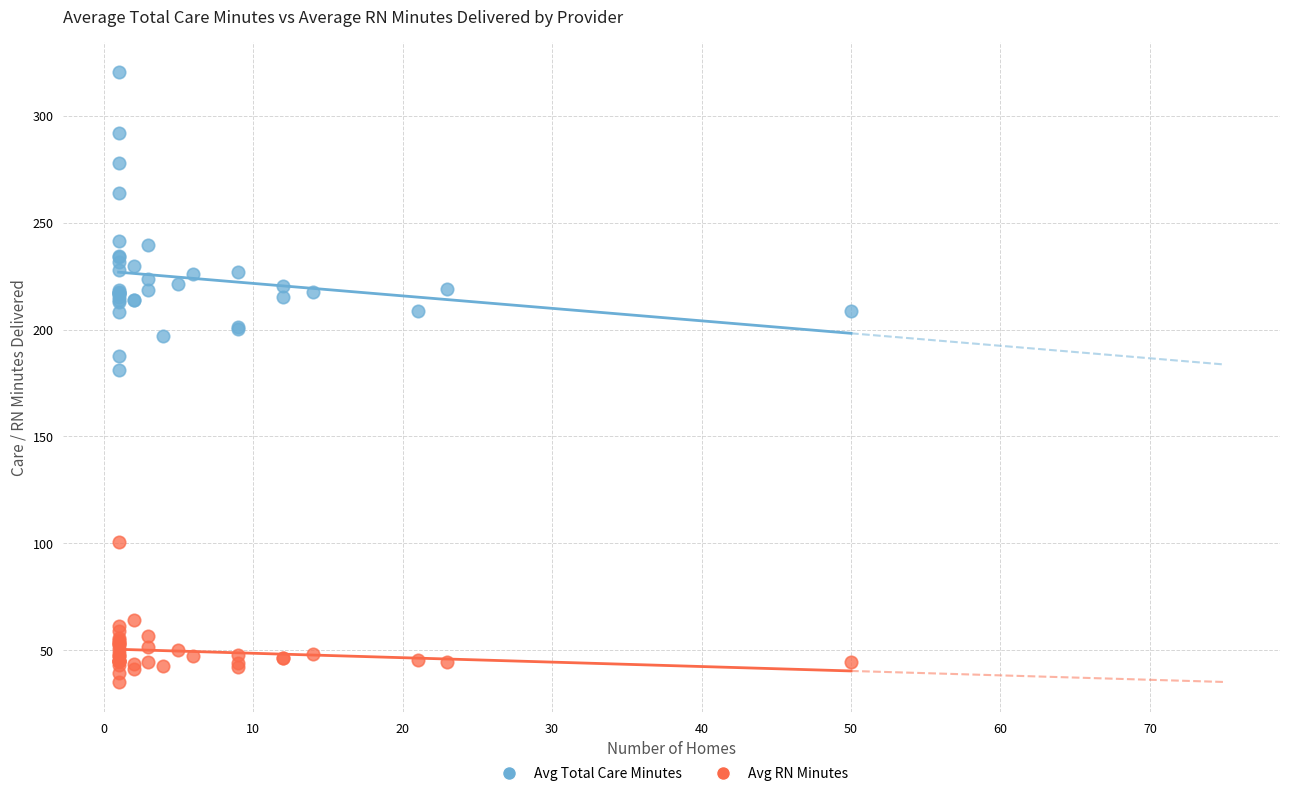

Which series reaches the minimum Y coordinate?

Avg RN Minutes